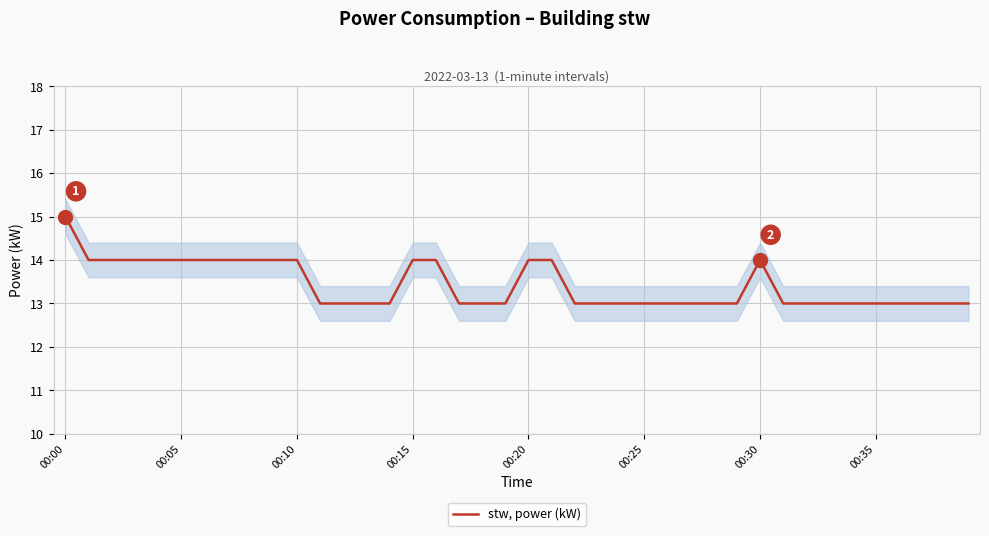

Which category has the lowest value across all series?

11